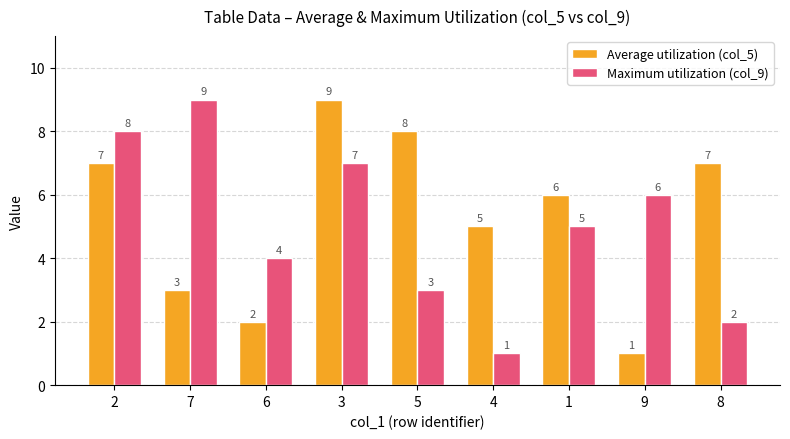

Which category has the highest value in the Average utilization (col_5) series?

3